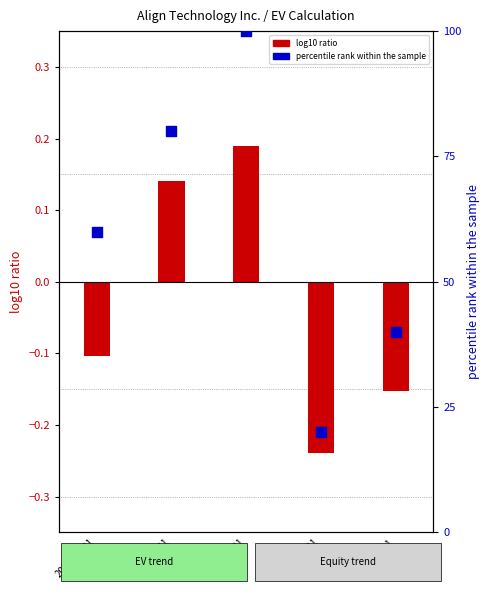

At which category is the sum across all series the highest?

2020-12-31